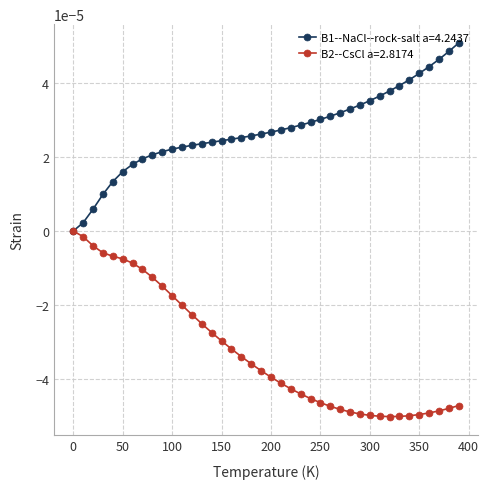

Which series has the largest total across all categories?

B1--NaCl--rock-salt a=4.2437